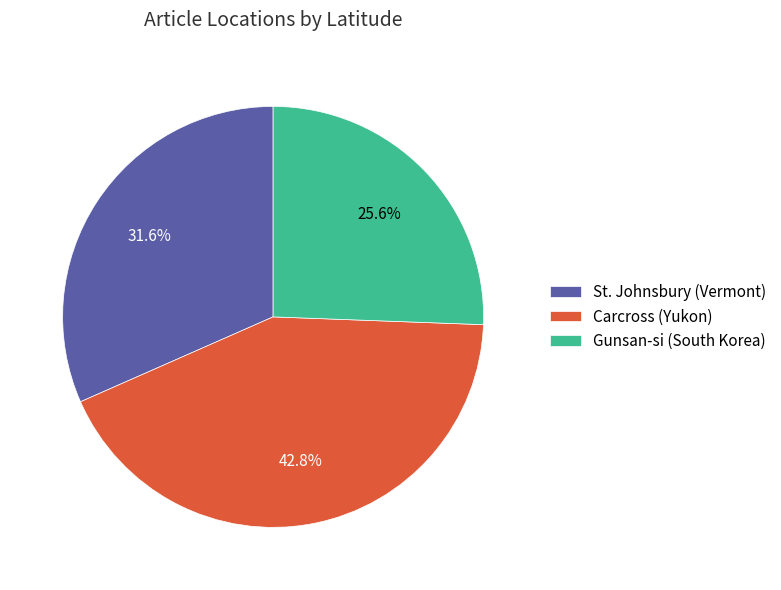

Which category has the smallest portion of the pie?

Gunsan-si (South Korea)